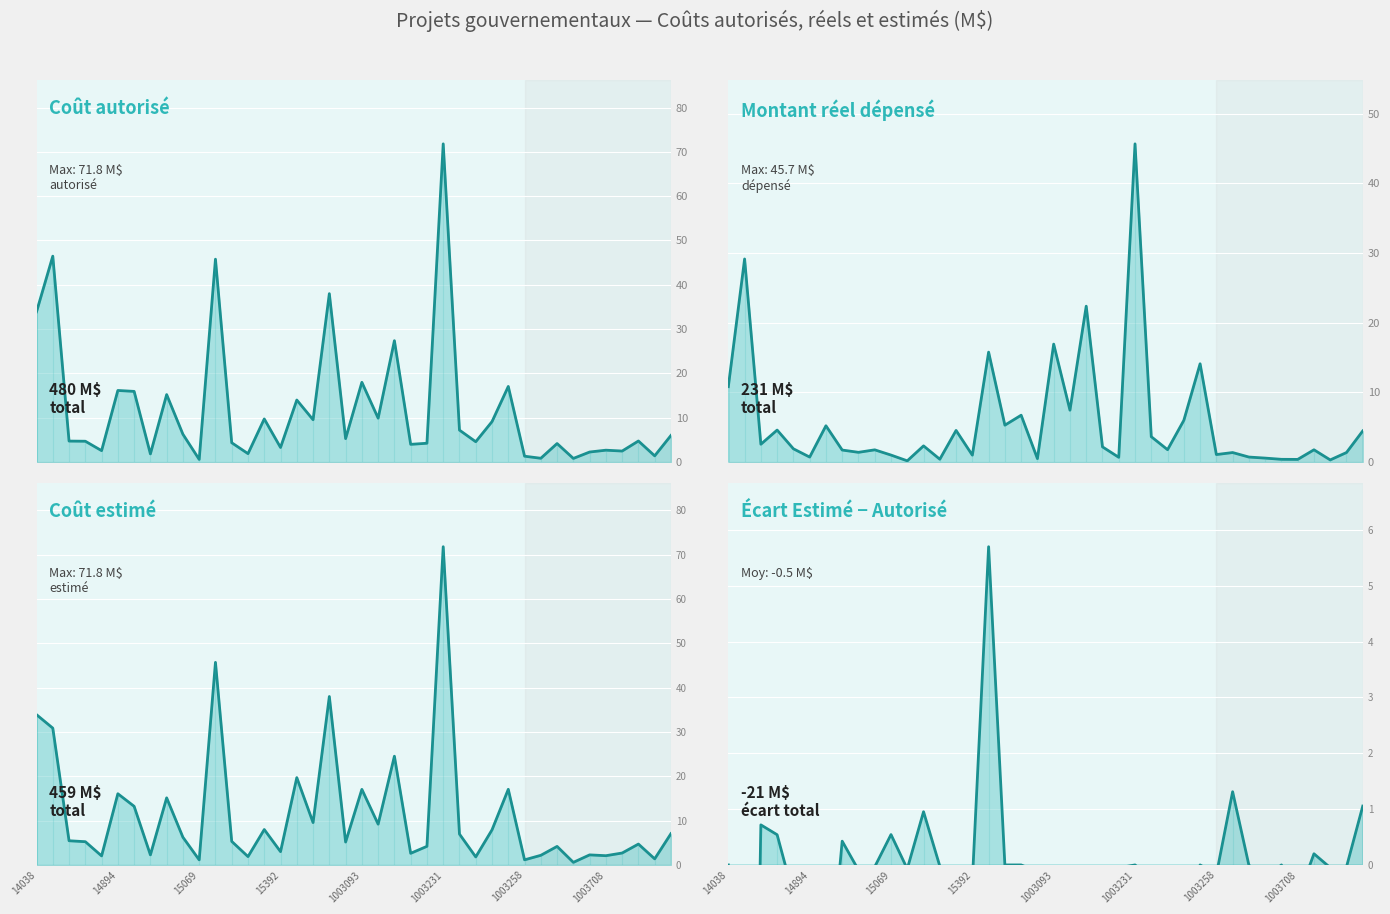

Read the Montant_reel_depense_line value at 9.

1.8